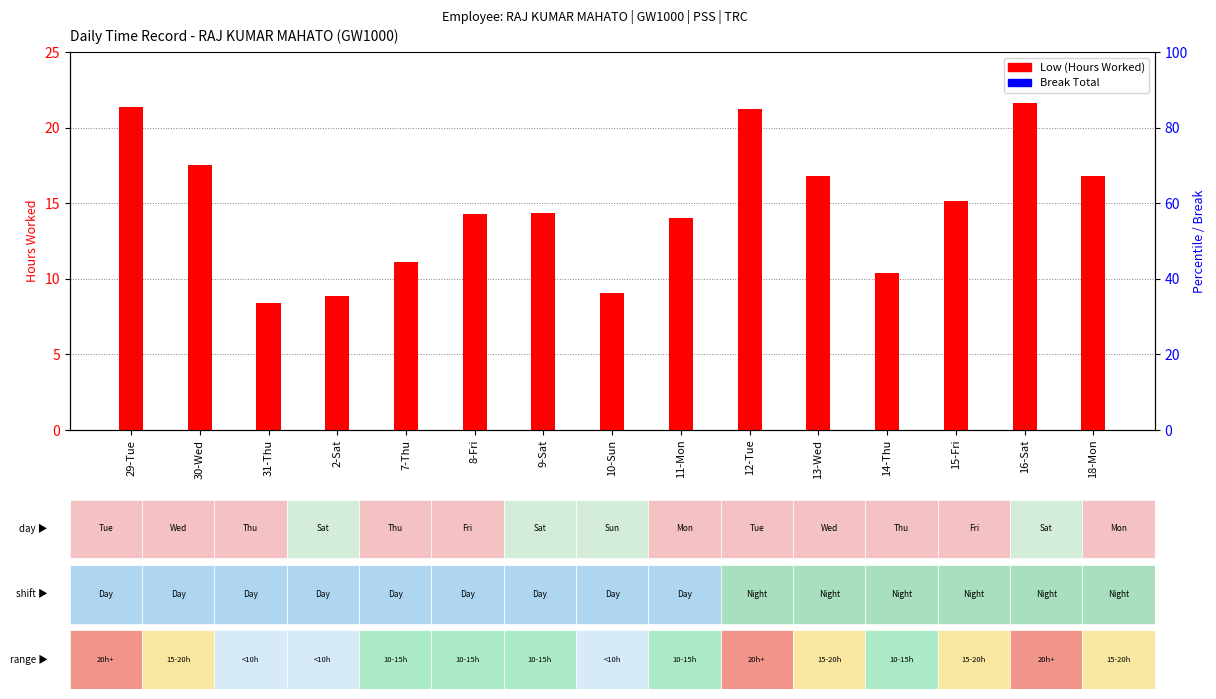

Rank the series by their average value, from lowest to highest.

Break Total (percentile), Low (Hours)